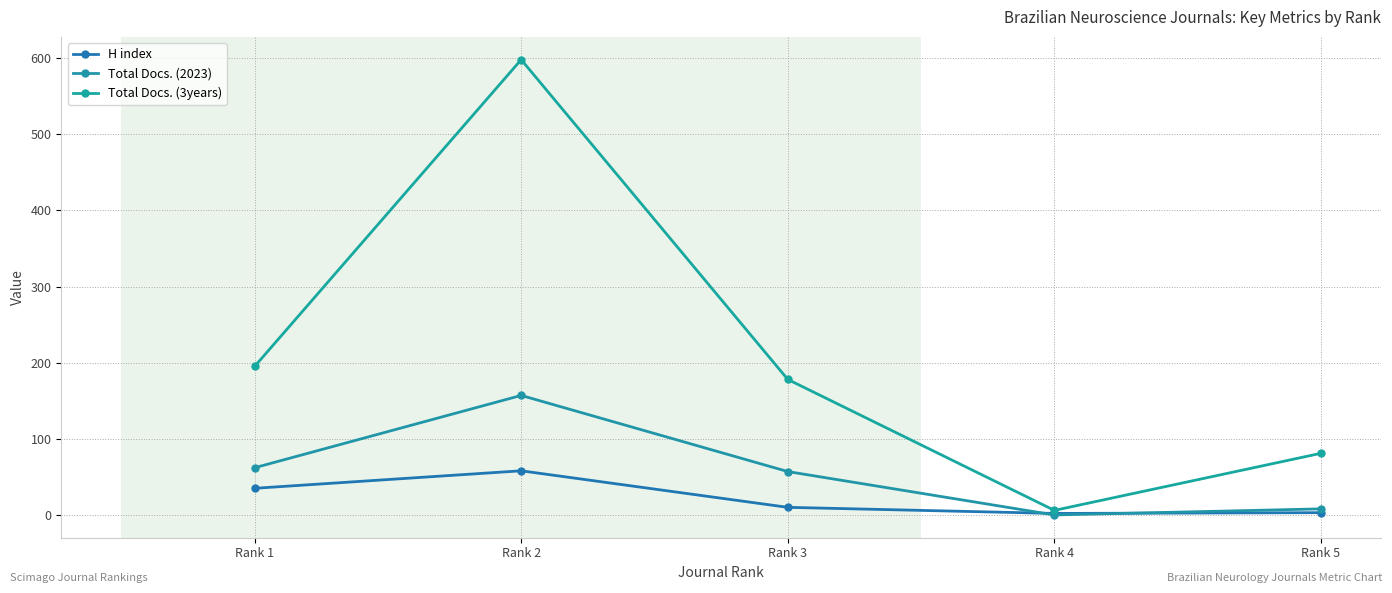

List the series in order of their peak value, lowest first.

H index, Total Docs. (2023), Total Docs. (3years)